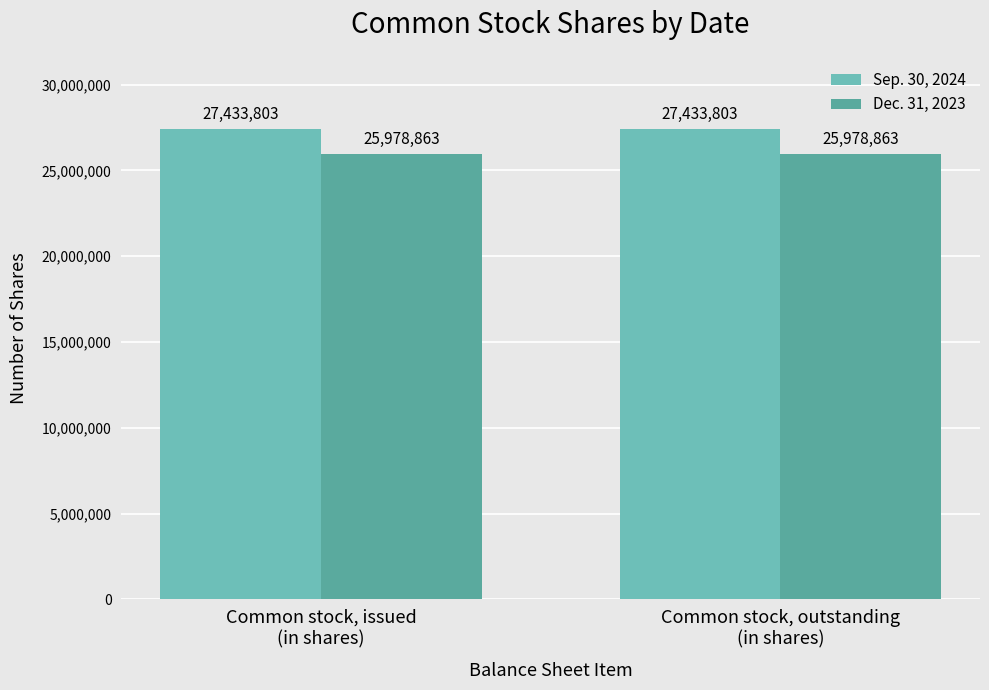

What is the label of the 2nd bar from the left?

Common stock, outstanding
(in shares)